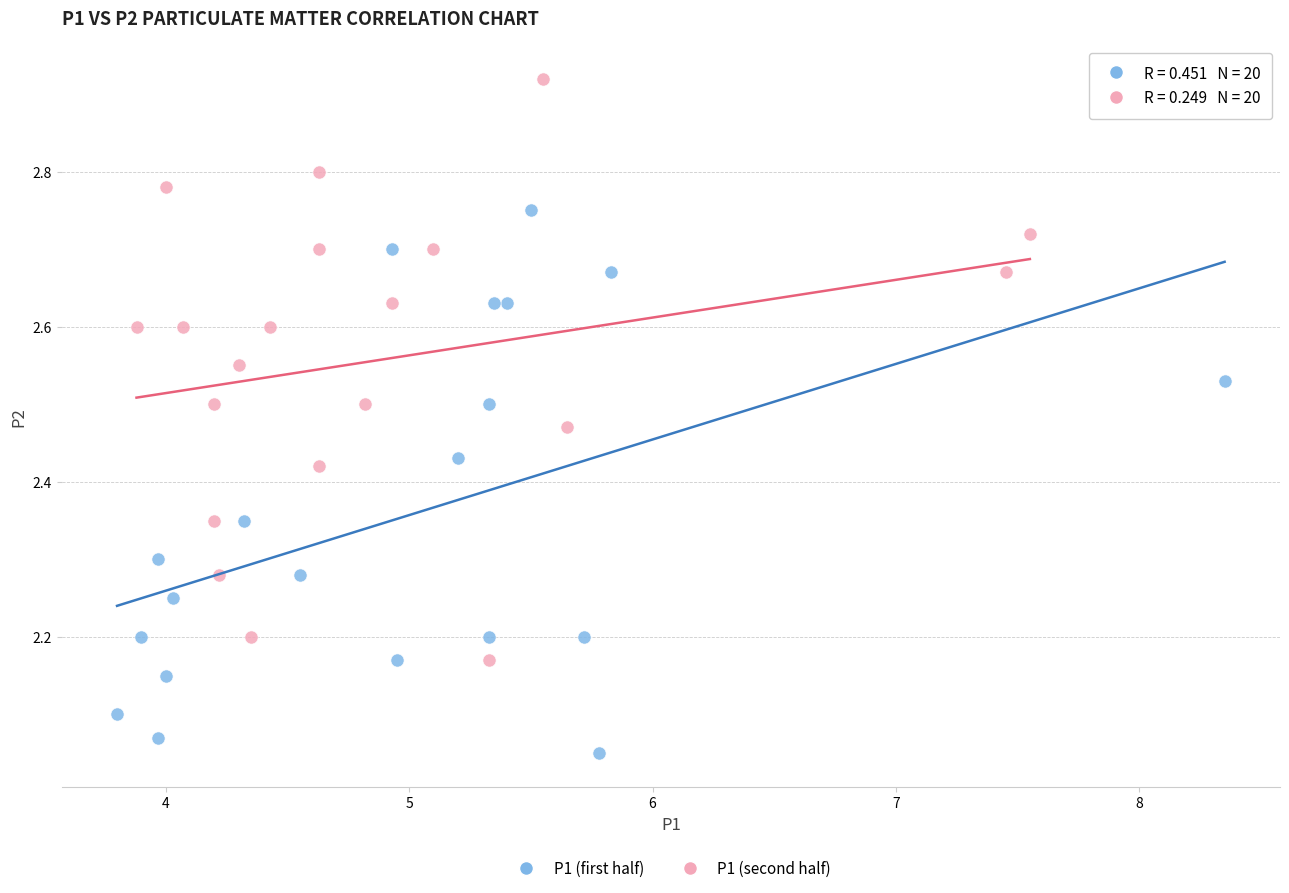

Which series contains the lowest Y value?

P1 (first half)